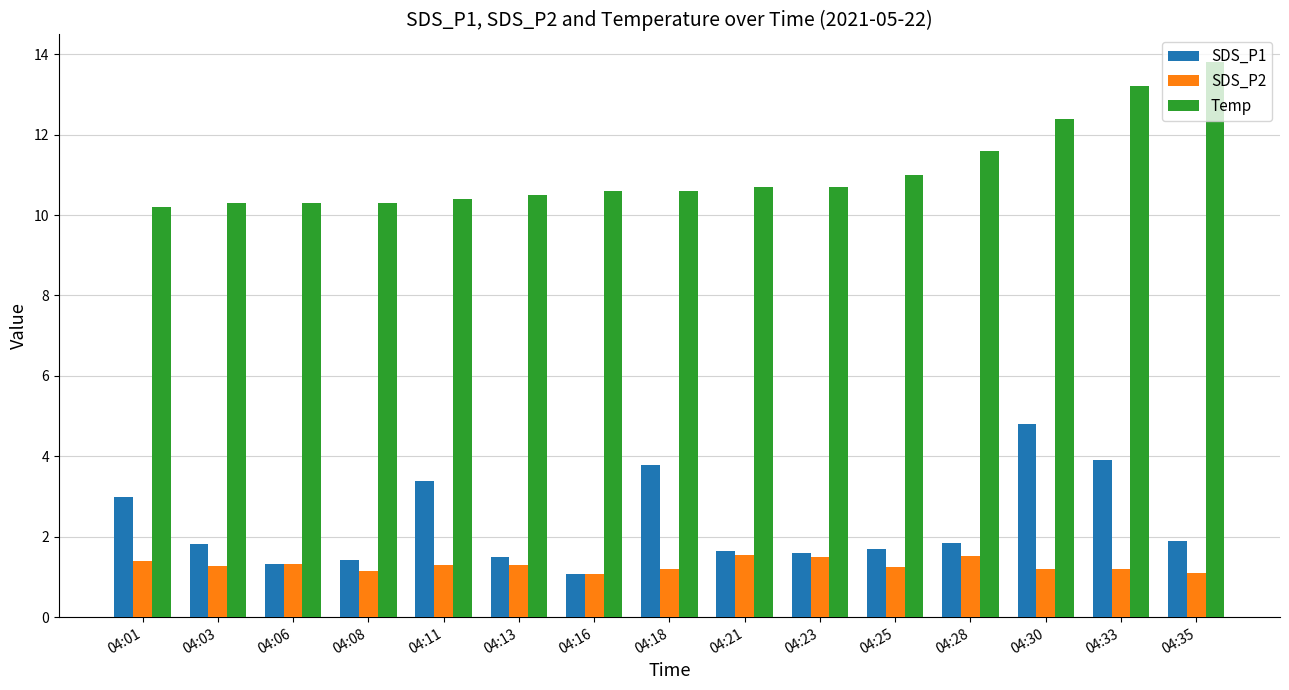

Between 04:16 and 04:30, which series saw the biggest shift?

SDS_P1